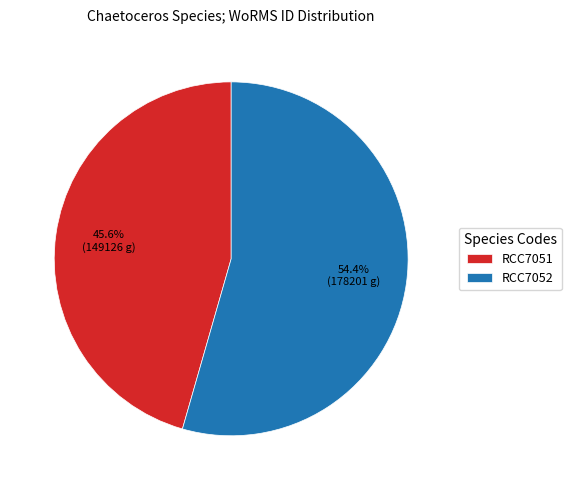

Approximately how many times larger is the value at RCC7052 compared to RCC7051?

1.2